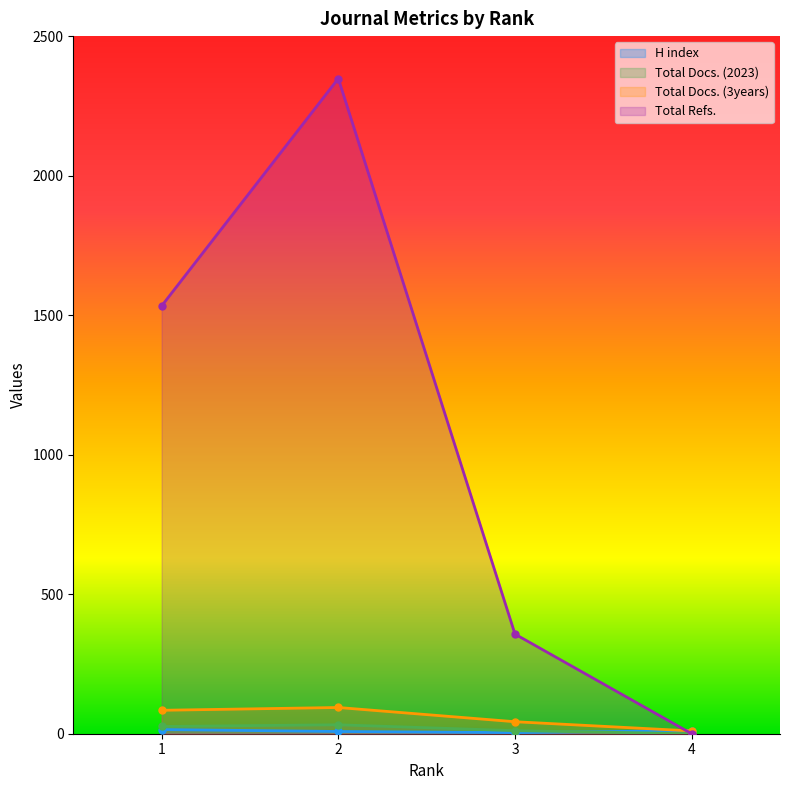

Which category has the highest value in the Total Docs. (2023) series?

2